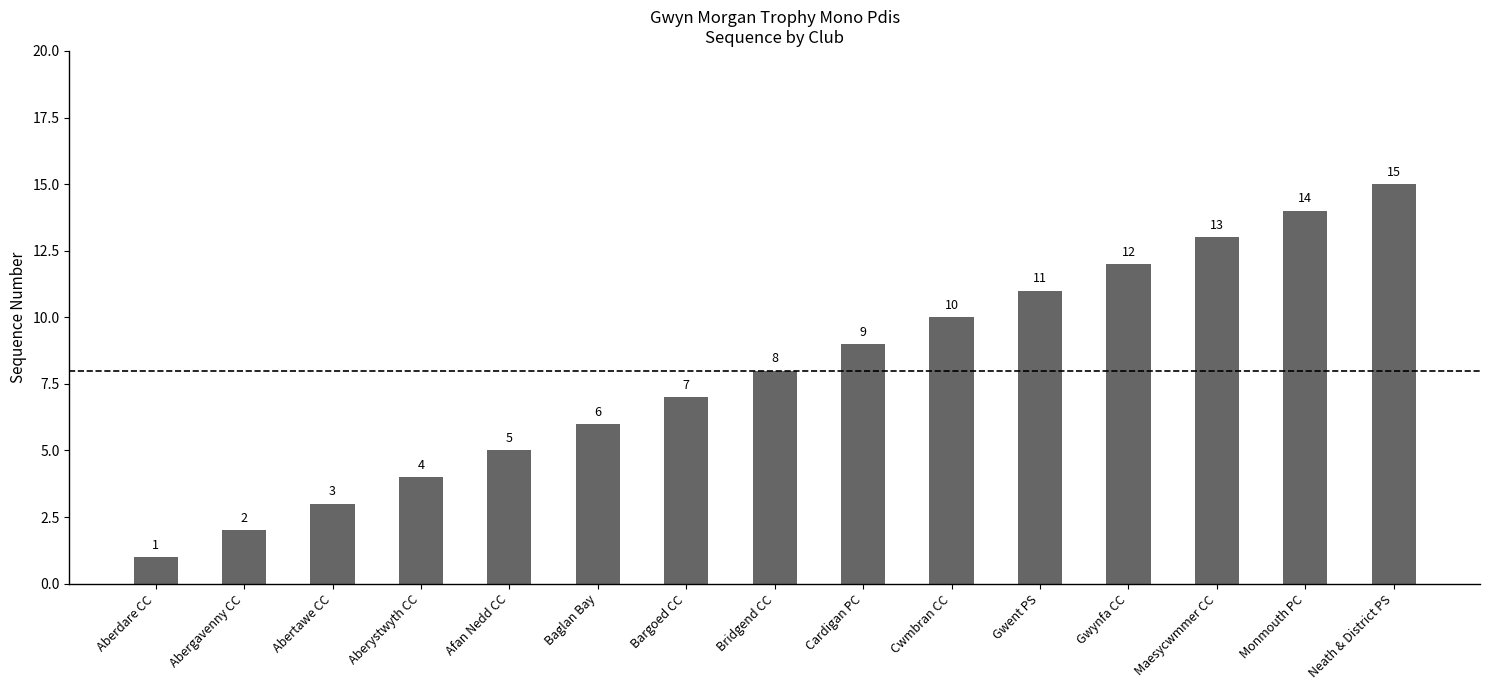

Are the bars grouped side by side (vs. stacked)?

No